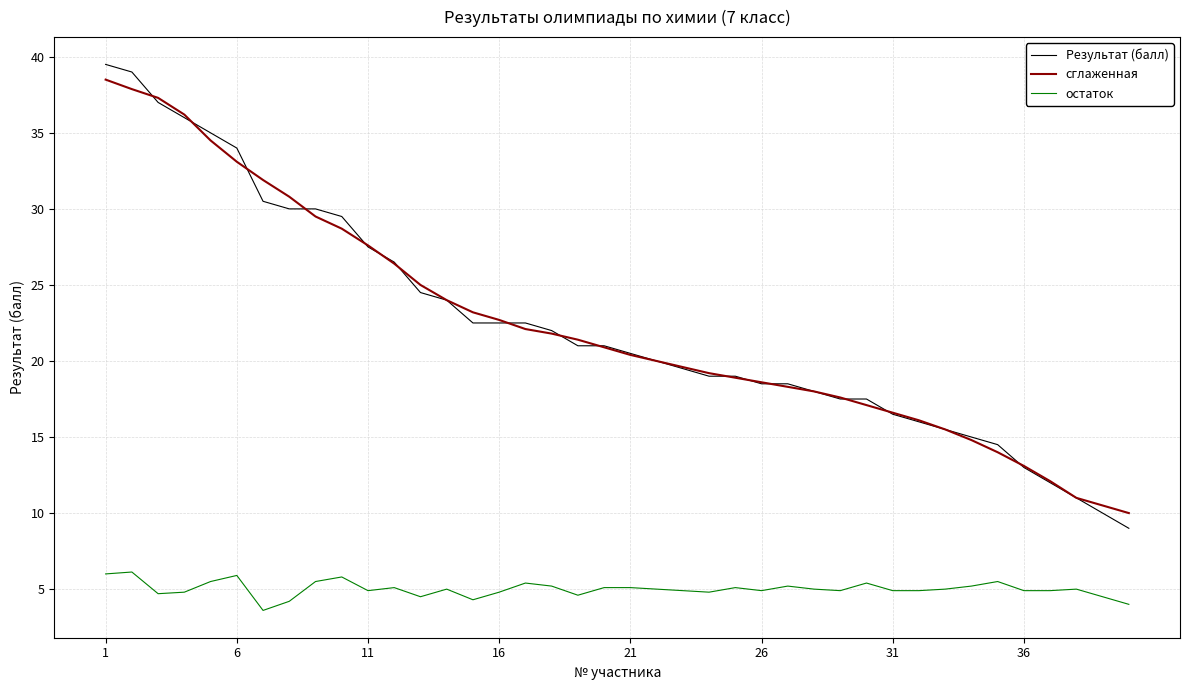

True or false: остаток and сглаженная cross at least once.

False